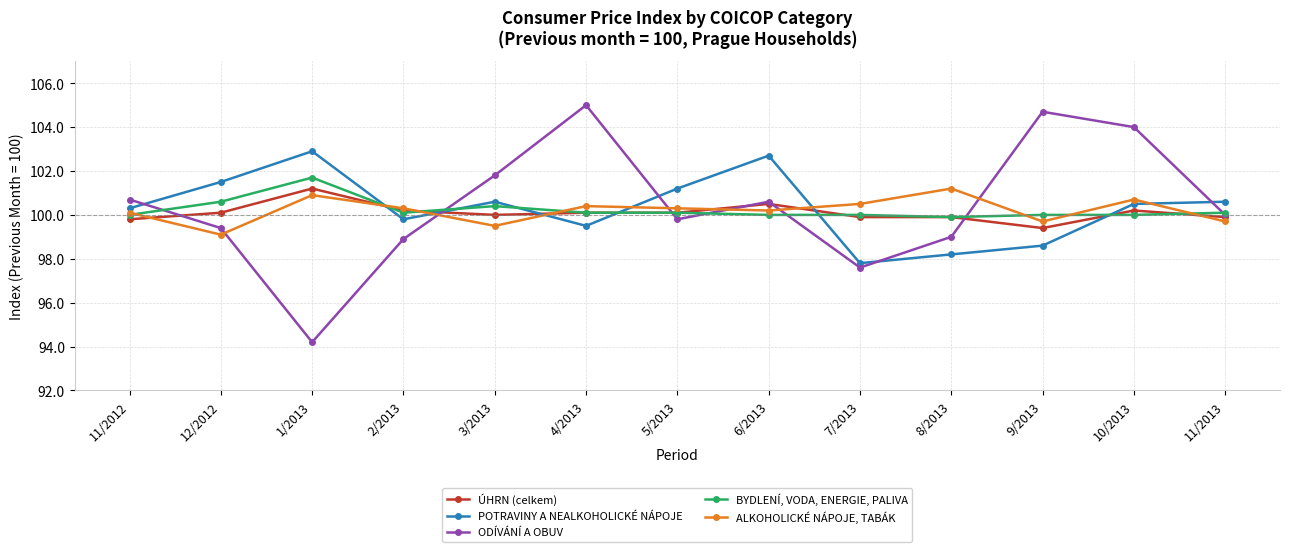

Reading left to right, extract all data points from this chart.

ÚHRN (celkem): 99.8	100.1	101.2	100.2	100.0	100.1	100.1	100.5	99.9	99.9	99.4	100.2	99.9
POTRAVINY A NEALKOHOLICKÉ NÁPOJE: 100.3	101.5	102.9	99.8	100.6	99.5	101.2	102.7	97.8	98.2	98.6	100.5	100.6
ODÍVÁNÍ A OBUV: 100.7	99.4	94.2	98.9	101.8	105.0	99.8	100.6	97.6	99.0	104.7	104.0	100.0
BYDLENÍ, VODA, ENERGIE, PALIVA: 100.0	100.6	101.7	100.1	100.4	100.1	100.1	100.0	100.0	99.9	100.0	100.0	100.1
ALKOHOLICKÉ NÁPOJE, TABÁK: 100.1	99.1	100.9	100.3	99.5	100.4	100.3	100.2	100.5	101.2	99.7	100.7	99.7